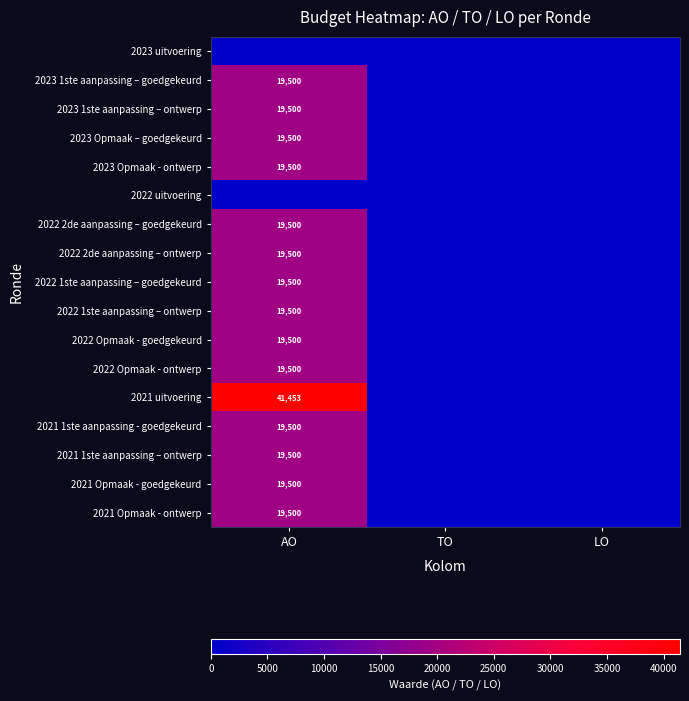

True or false: 2021 uitvoering has a value of 41453 at AO.

True